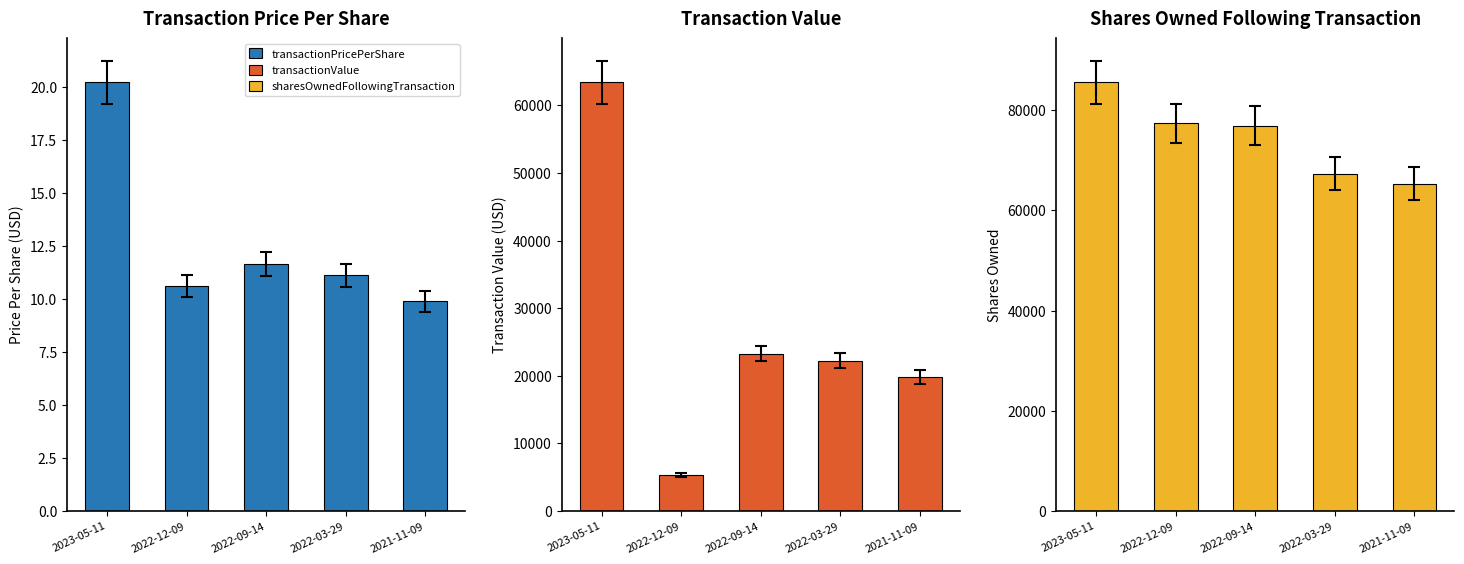

At 2023-05-11, list the series in order from largest to smallest.

sharesOwnedFollowingTransaction, transactionValue, transactionPricePerShare